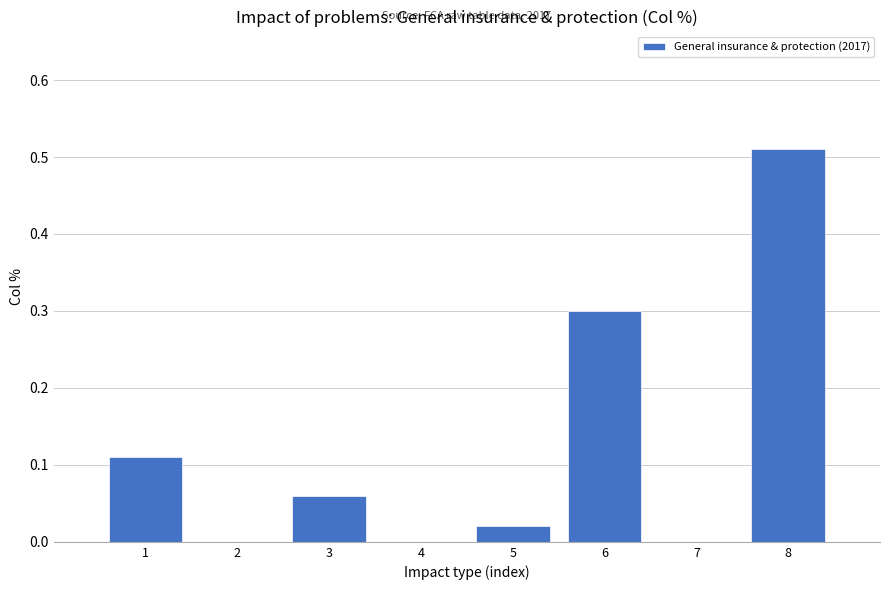

Which category has the highest value across all series?

8